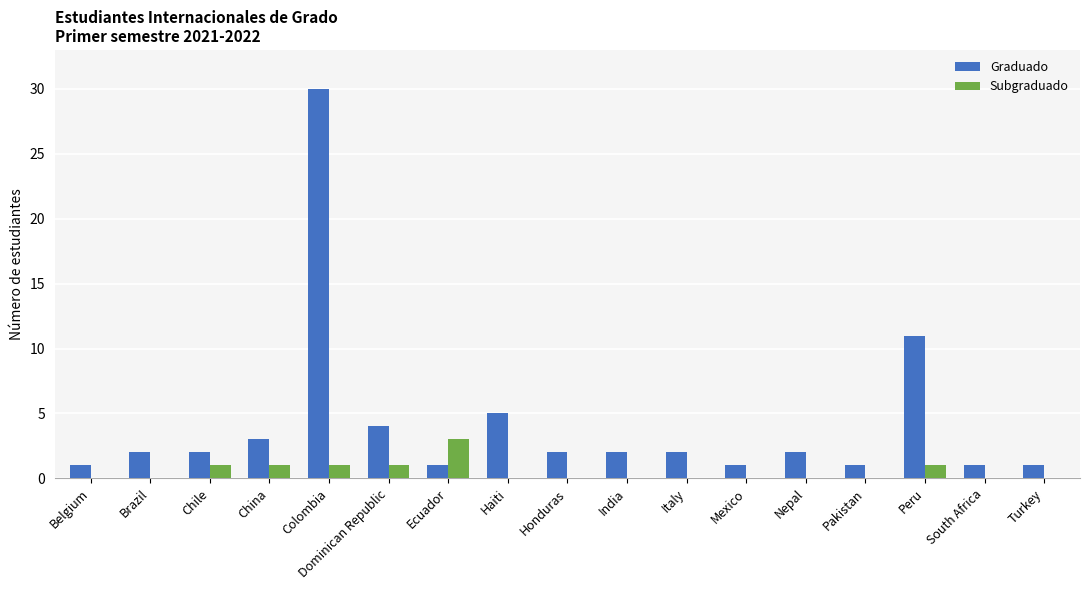

Which label corresponds to the largest value in the chart?

Colombia